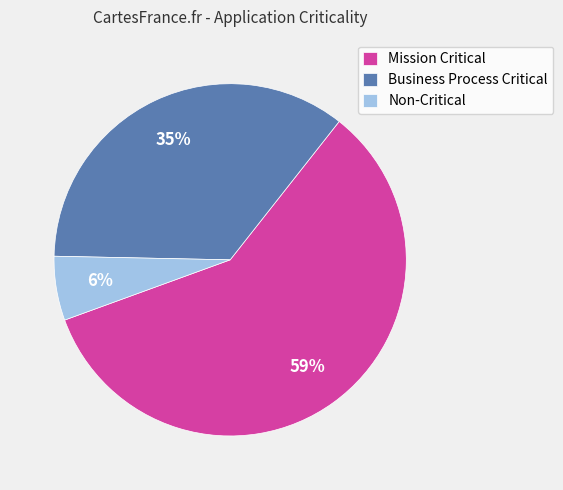

How many slices are in this pie chart?

3